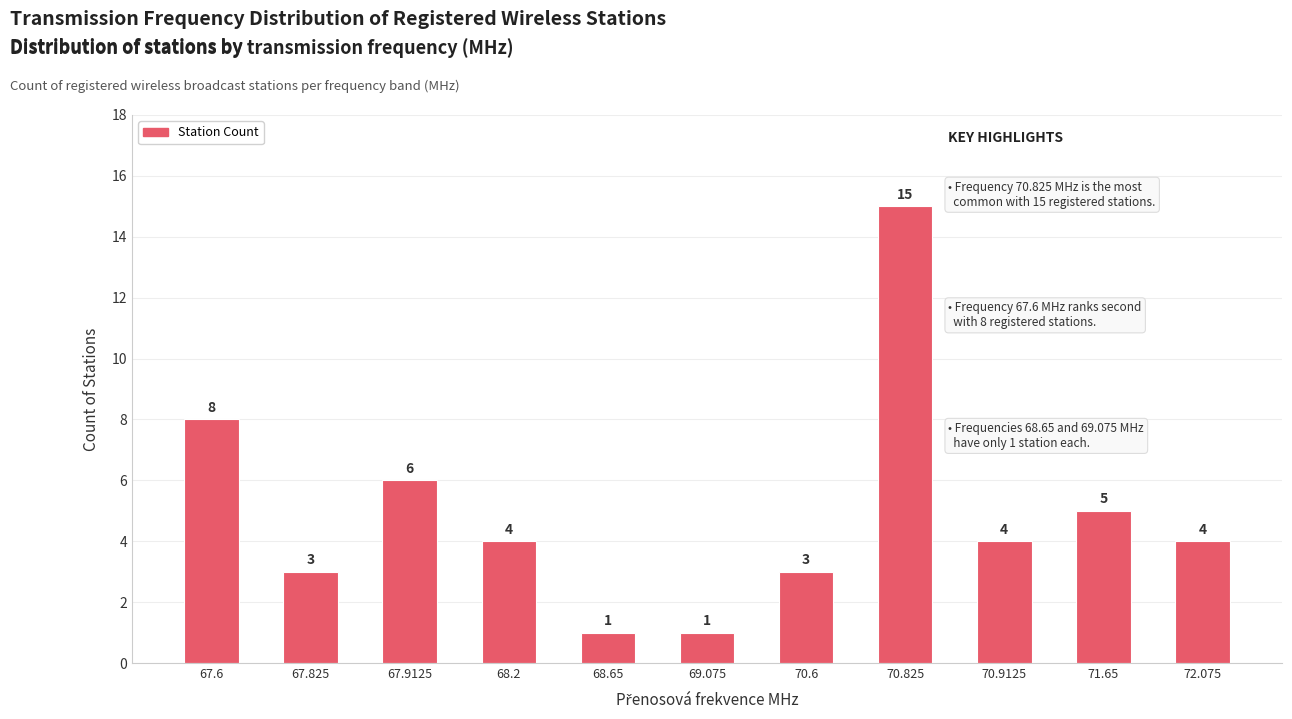

Does the chart contain stacked bars?

No